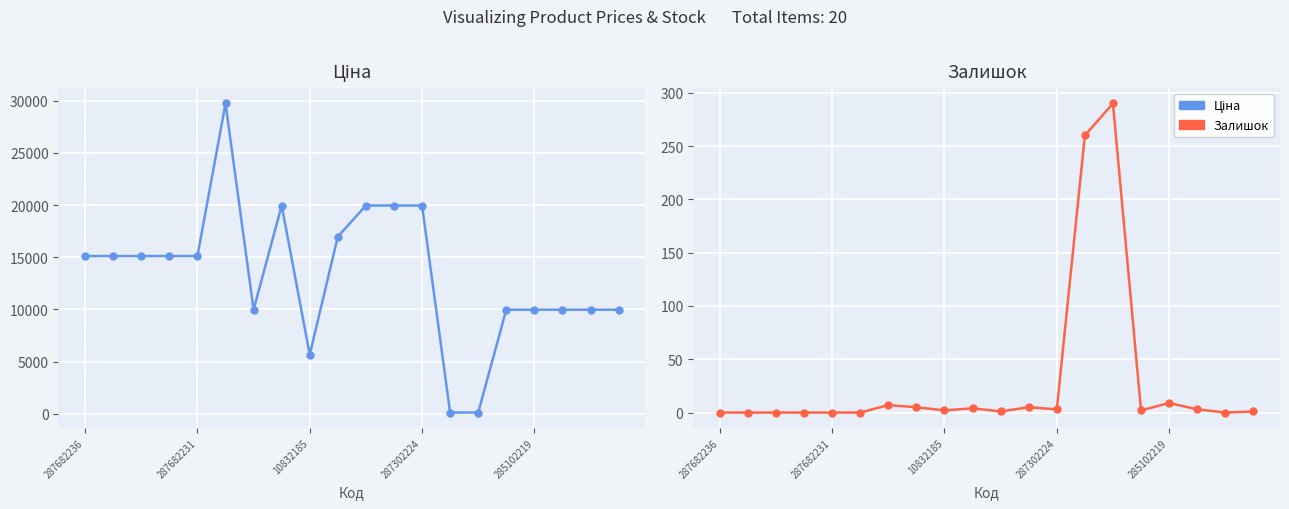

What is the label of the 6th point from the left?

5